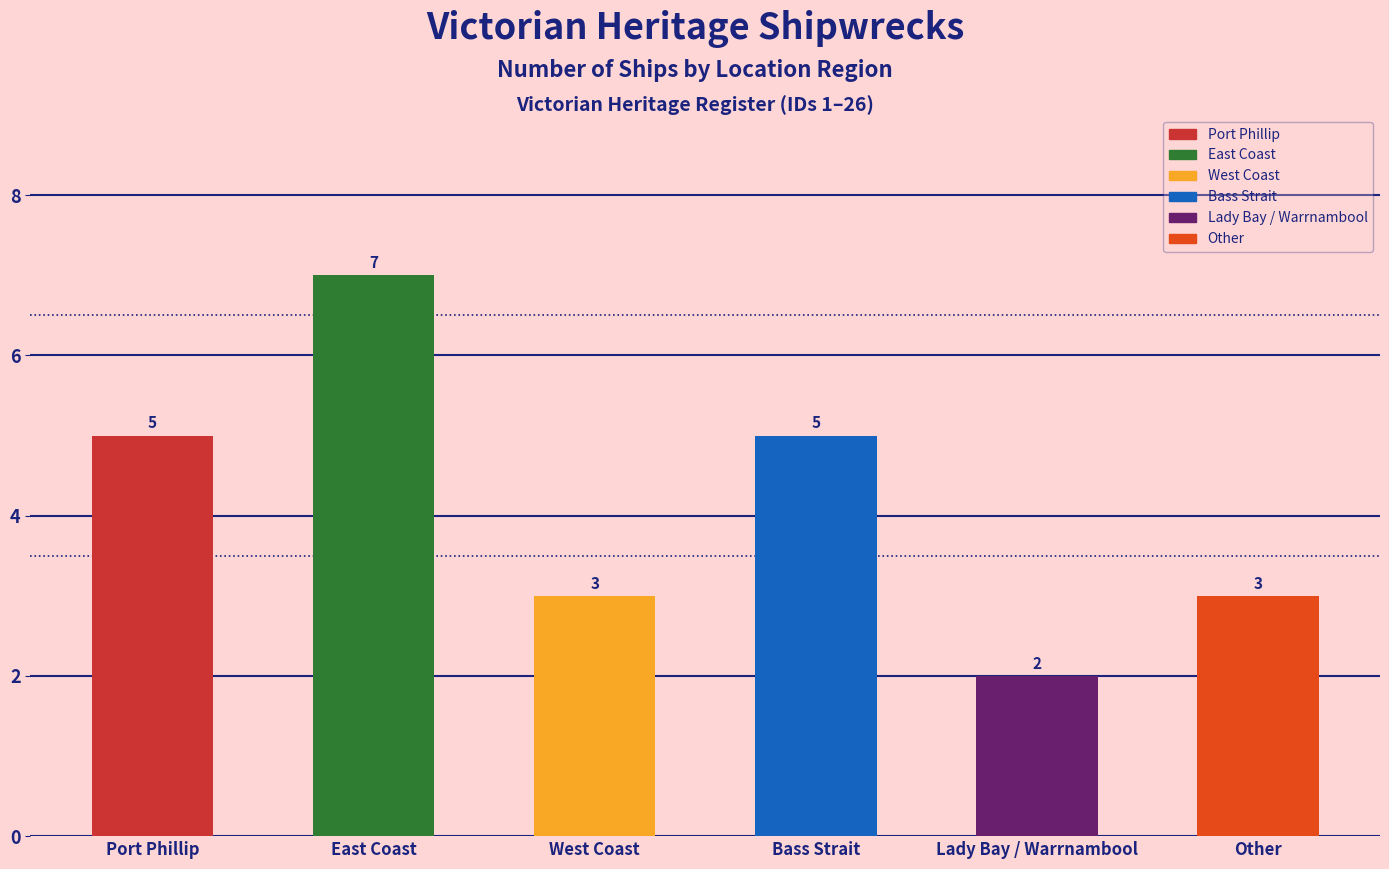

What is the ratio of the value at Lady Bay / Warrnambool to the value at East Coast?

0.3